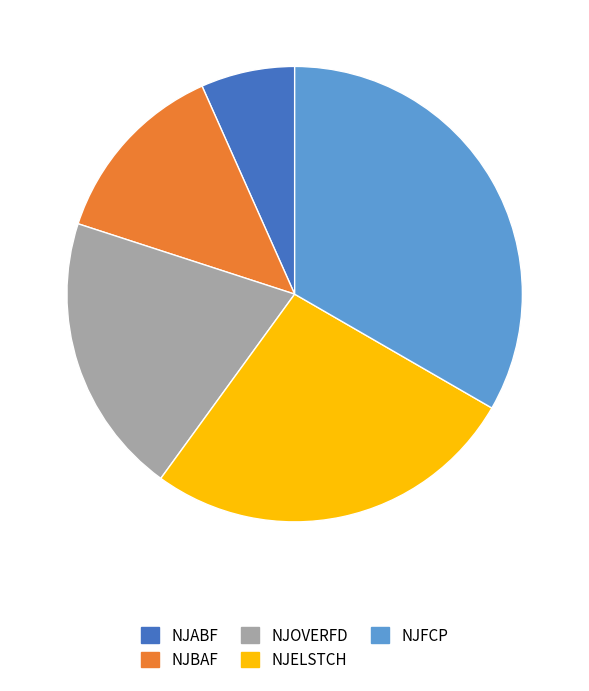

Combined, do NJFCP and NJOVERFD account for over 50%?

Yes